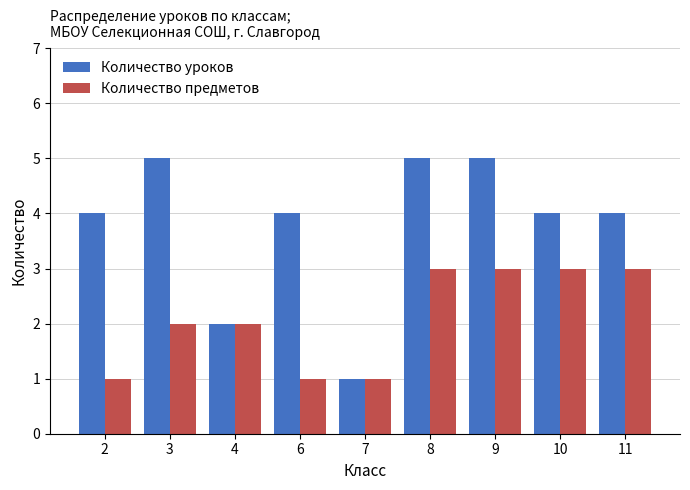

Between 3 and 4, which series saw the biggest shift?

Количество уроков